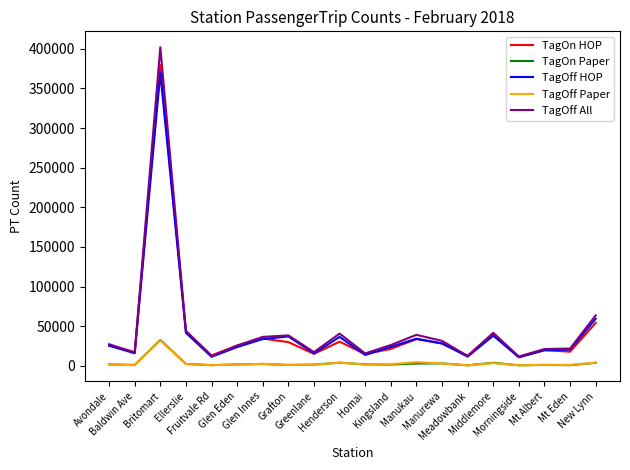

What is the minimum value for TagOff HOP?

11050